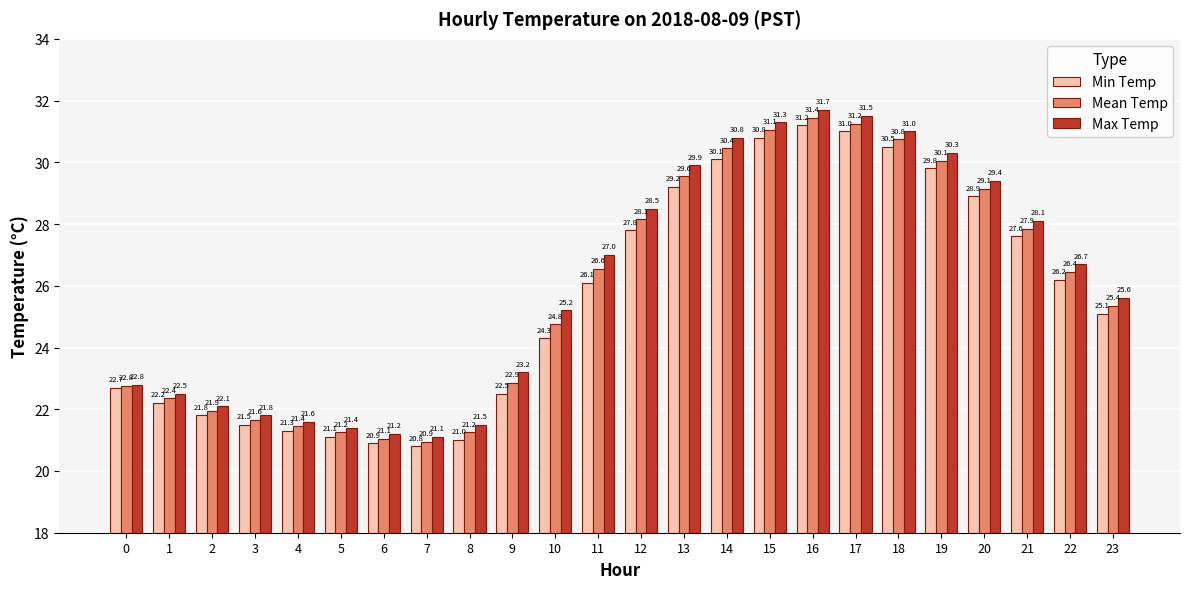

What is the greatest value displayed?

31.7